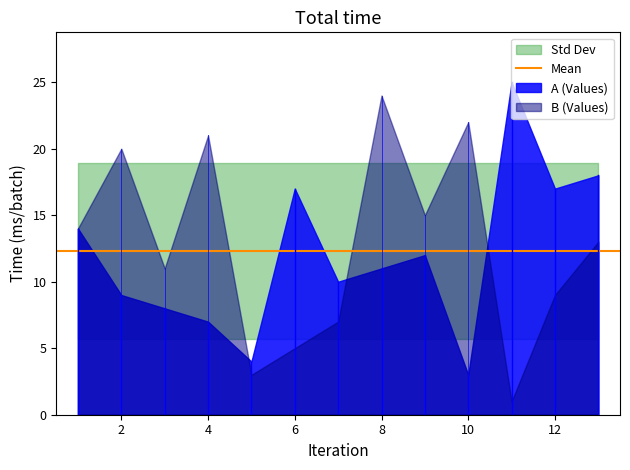

True or false: B and A intersect in this chart.

True